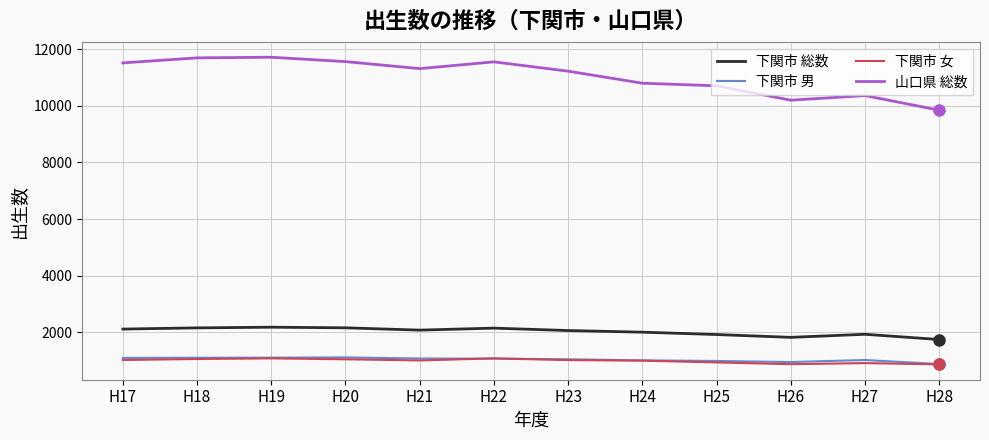

True or false: 下関市 男 and 山口県 総数 intersect in this chart.

False